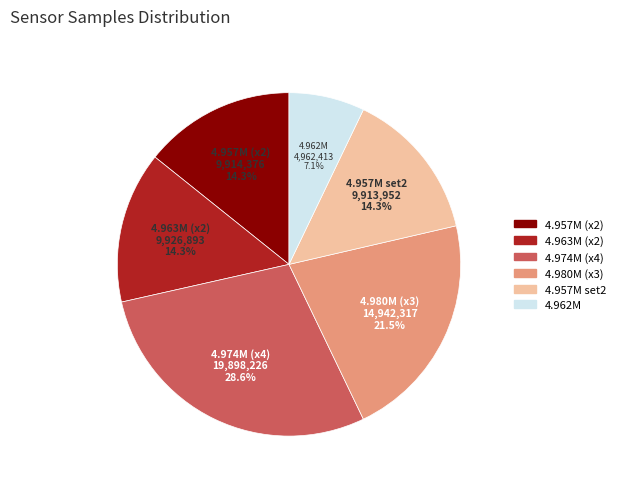

Does any single category account for the majority?

No